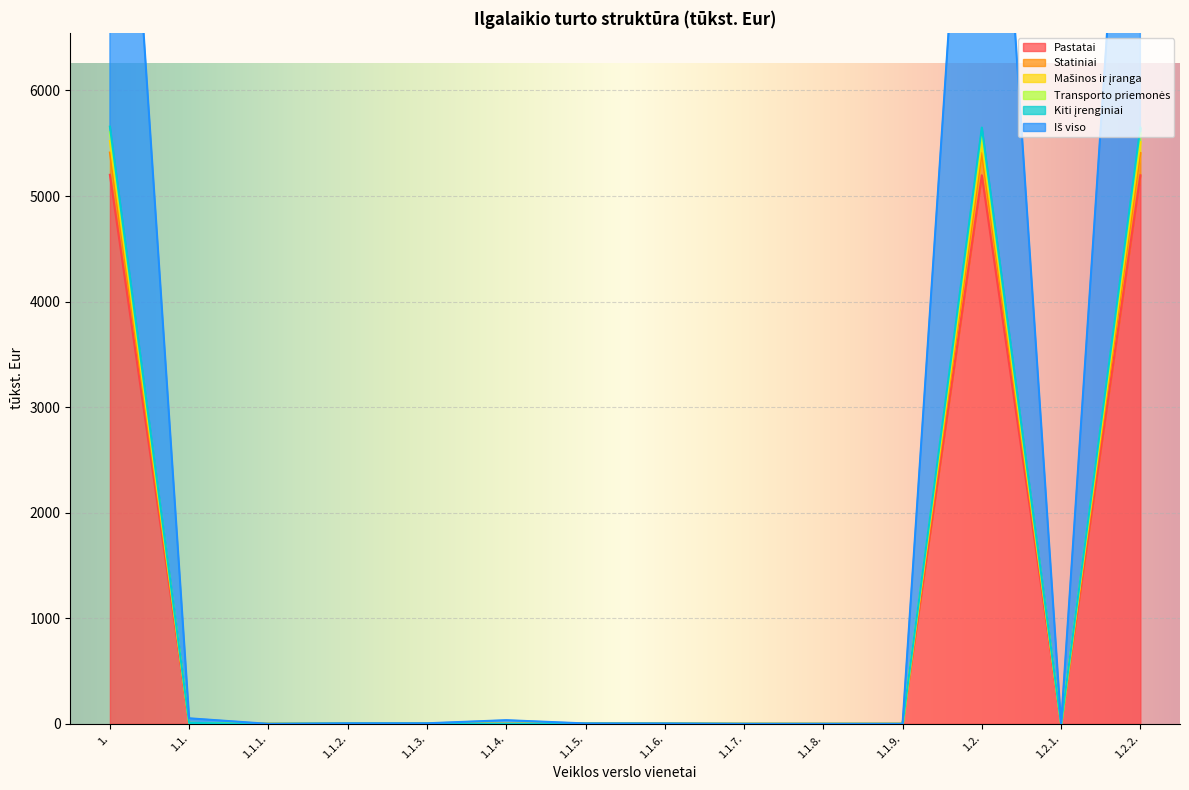

Rank the series at 1.1.8. from highest to lowest value.

Pastatai, Statiniai, Mašinos ir įranga, Transporto priemonės, Kiti įrenginiai, Iš viso